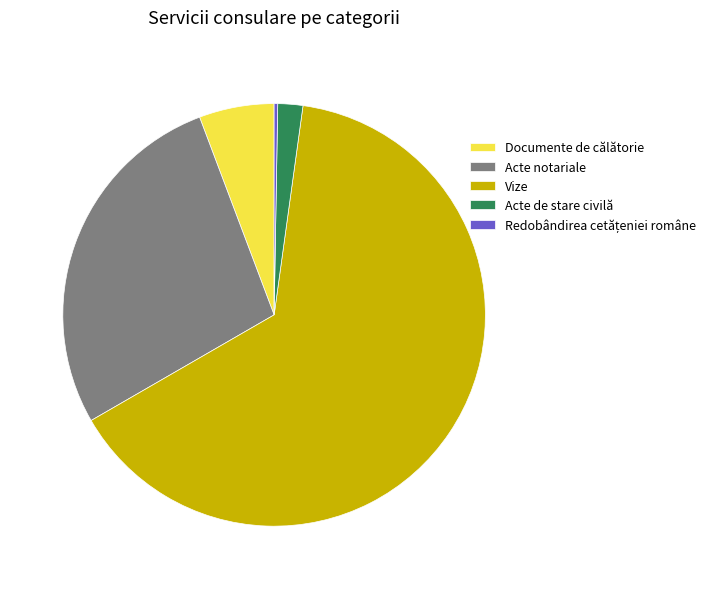

The Vize slice represents 64% of the pie. True or false?

True